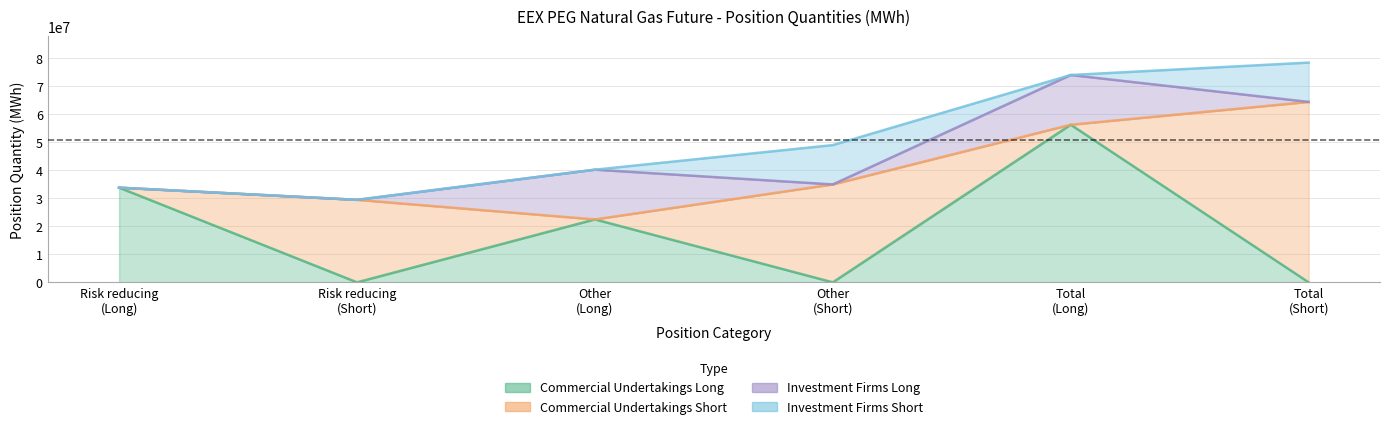

Rank the series by their maximum value, from highest to lowest.

Commercial Undertakings Short, Commercial Undertakings Long, Investment Firms Long, Investment Firms Short